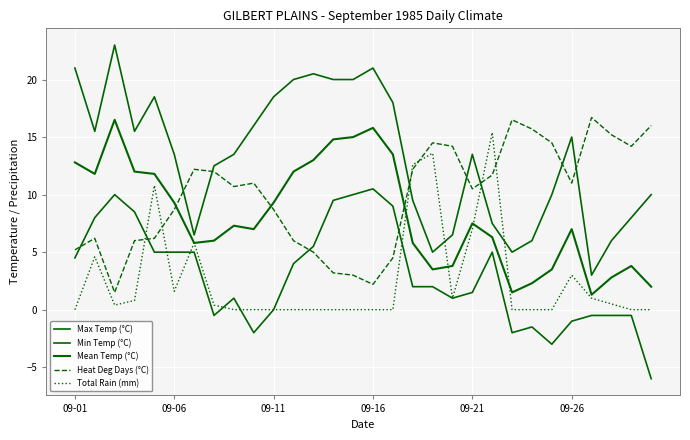

Is this an area chart (filled region under the line)?

No